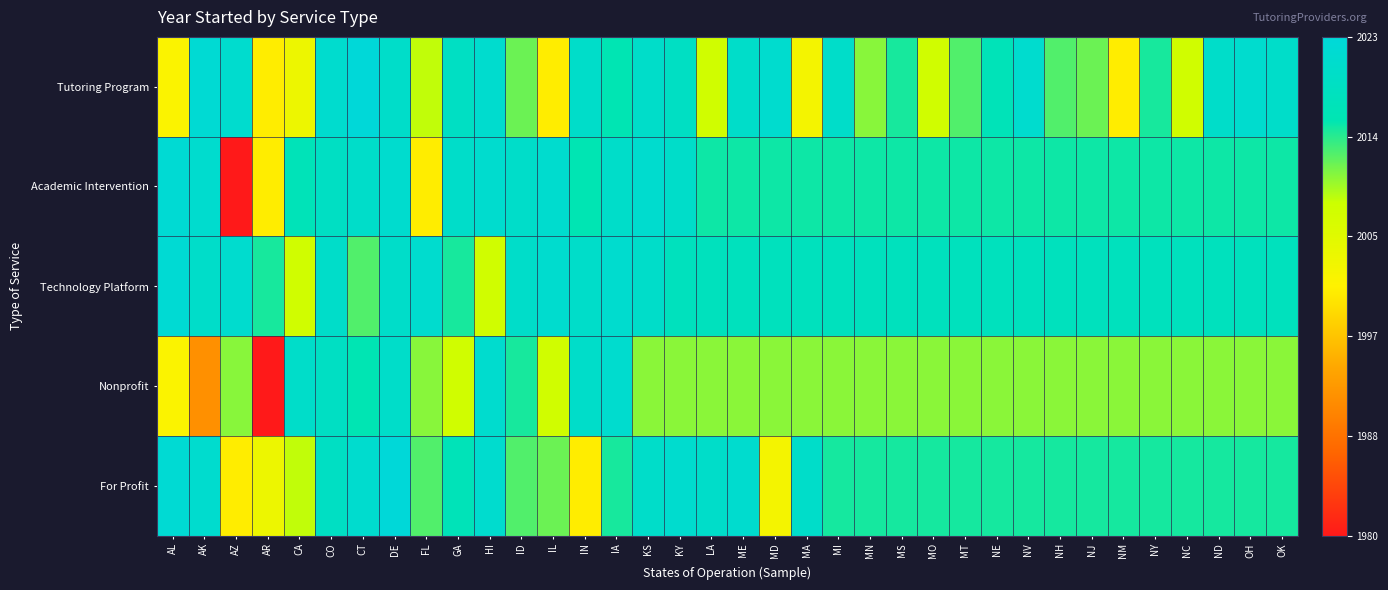

Which series changed the most between CA and MD?

Tutoring Program